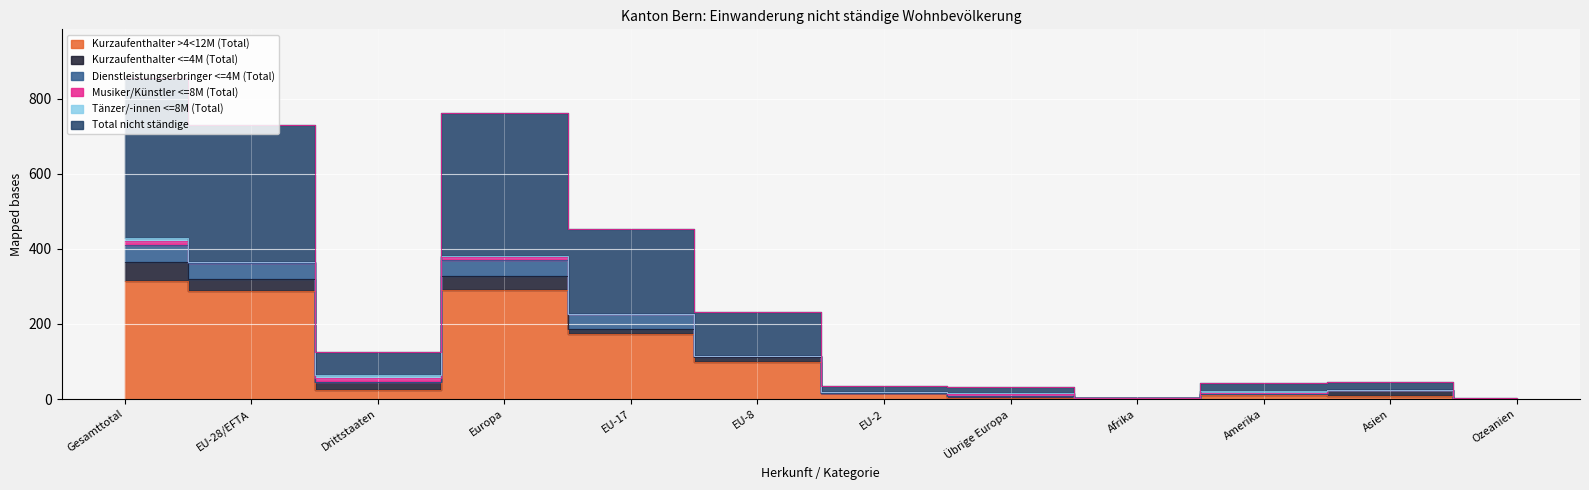

What is the difference between the maximum and second lowest values in the Tänzer/-innen <=8M (Total) series?

6